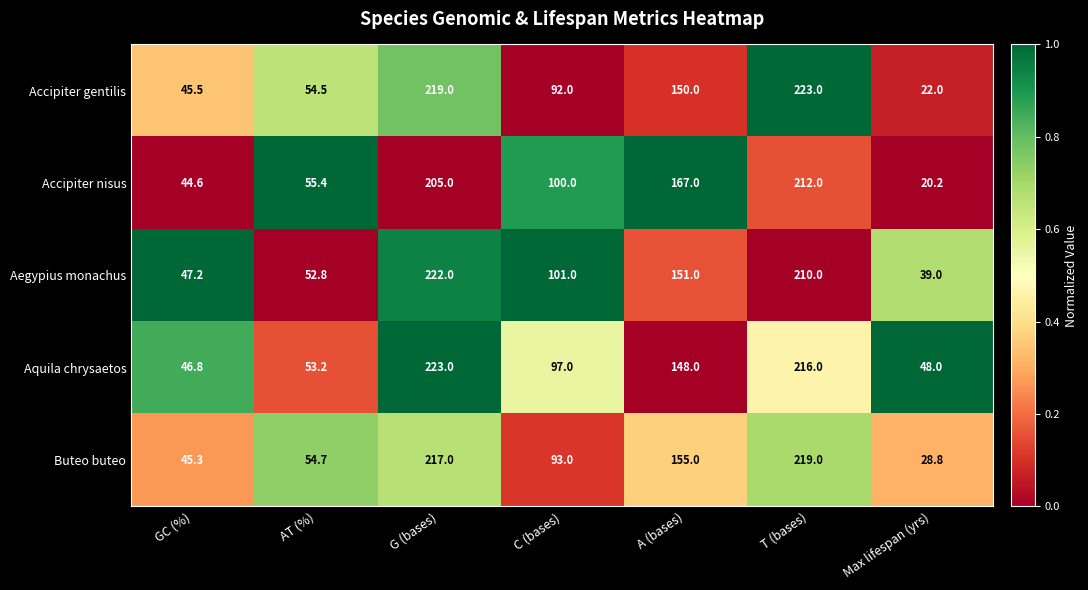

What is the total value across all series at T (bases)?

1080.0